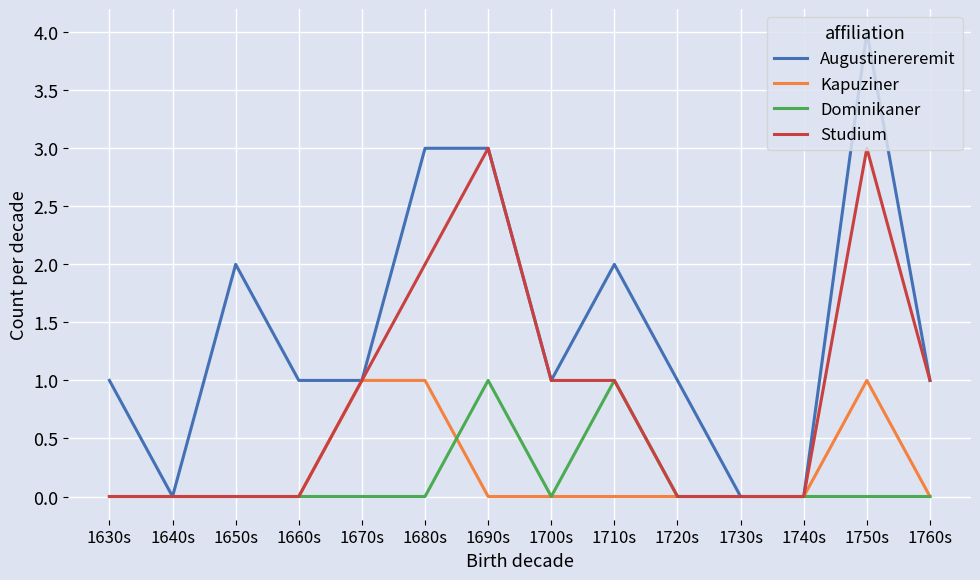

At which category is the sum across all series the highest?

1750s